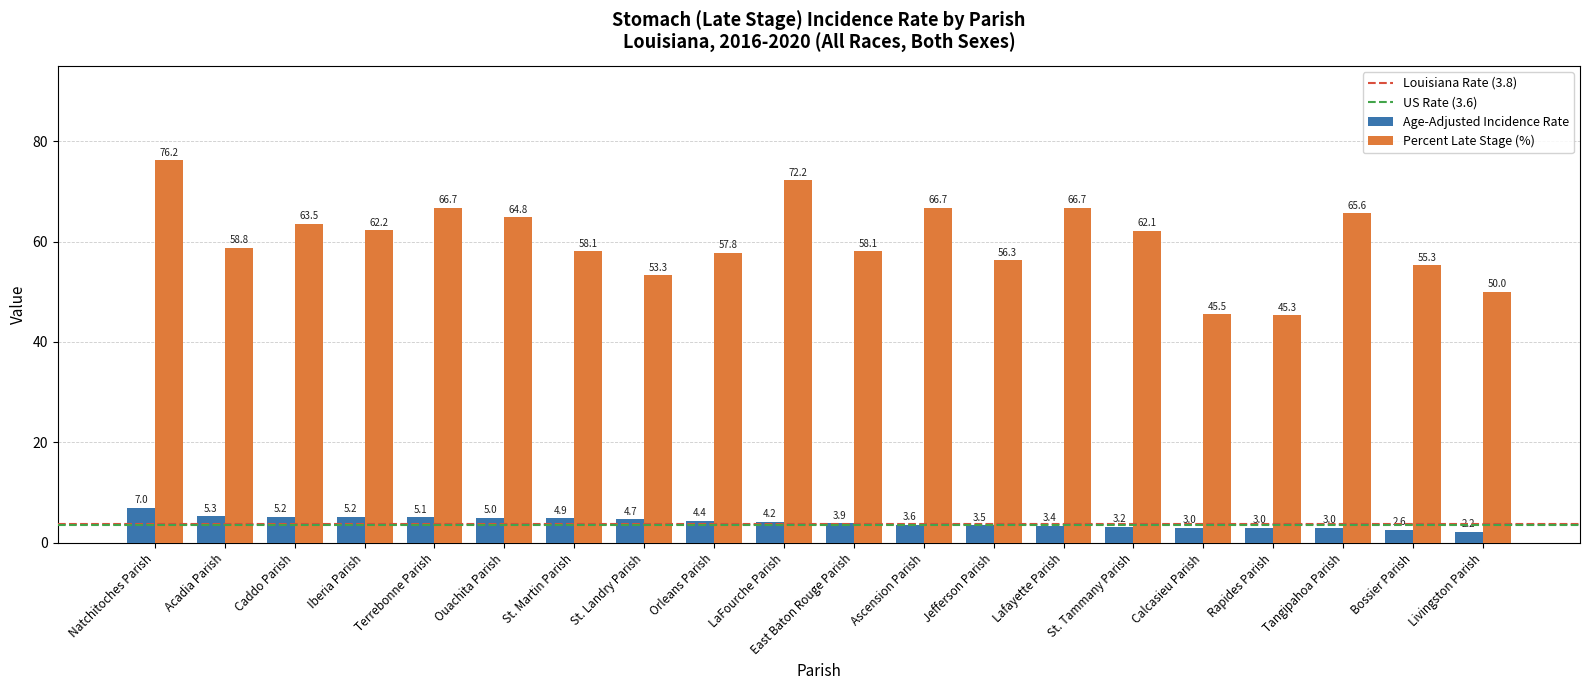

What is the spread (max minus min) of values at Livingston Parish?

47.8